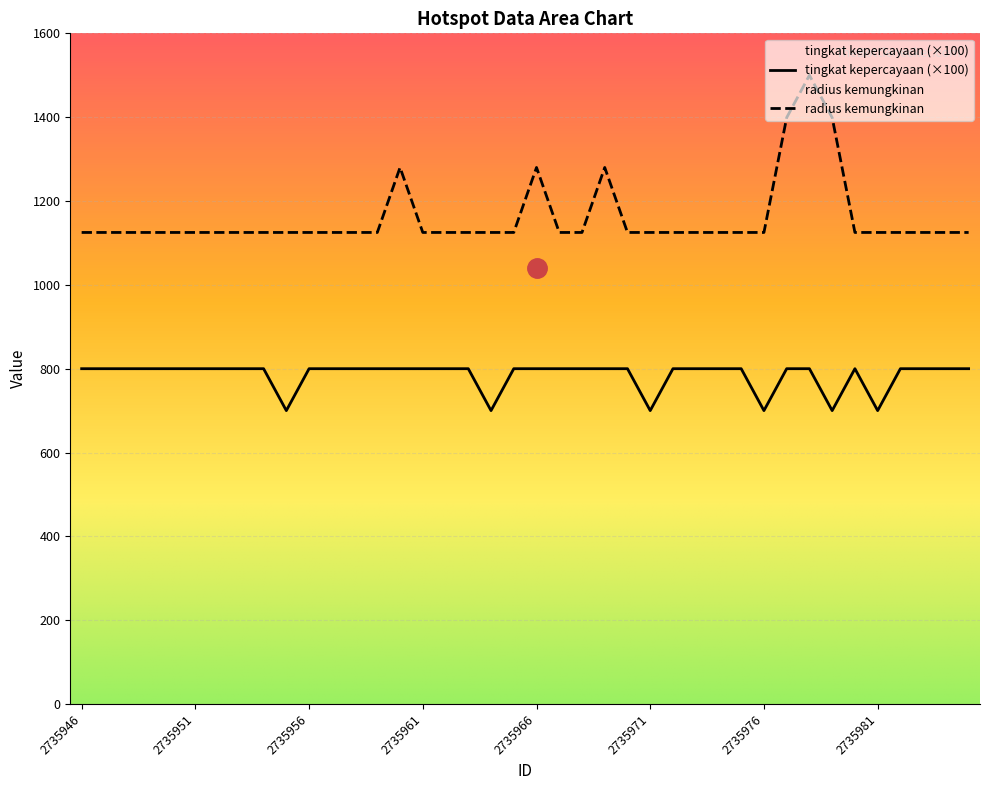

Is the value of tingkat kepercayaan at 2735960 greater than the value of radius kemungkinan at 2735957?

No